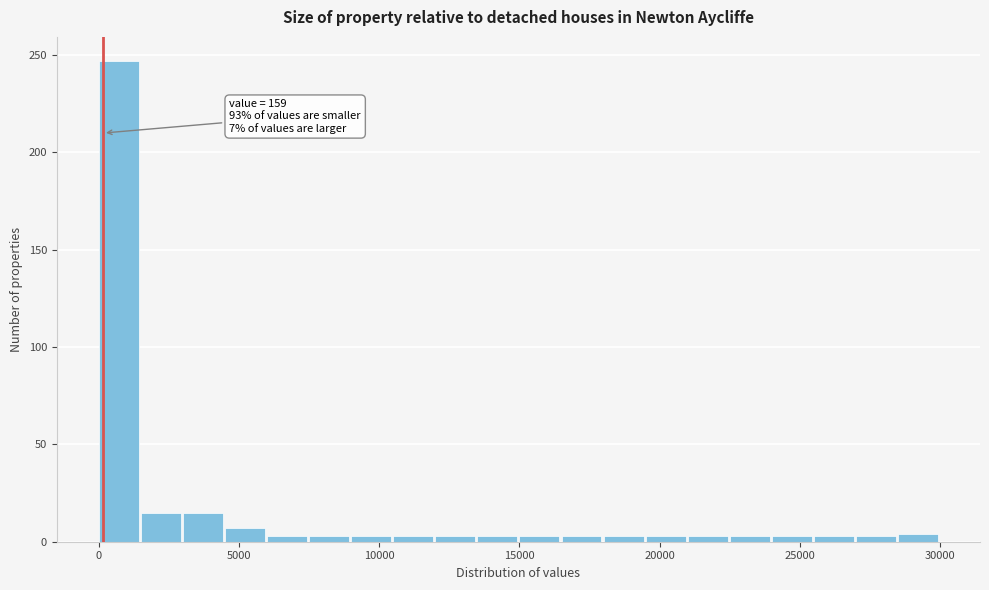

Around what value on the x-axis is the tallest bar? Give the approximate position of its centre, as read against the axis.

500